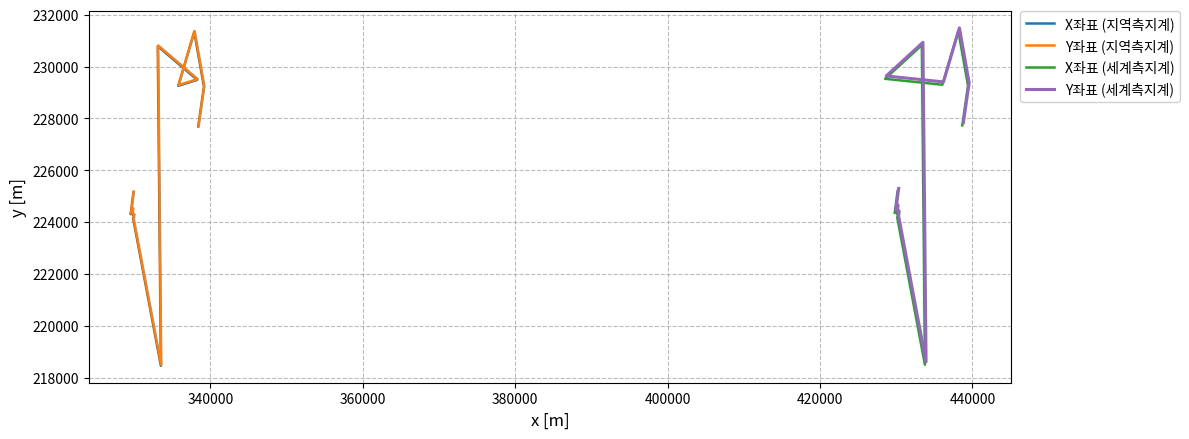

True or false: X좌표 (지역측지계) has more than 0 points higher than both neighbors.

True